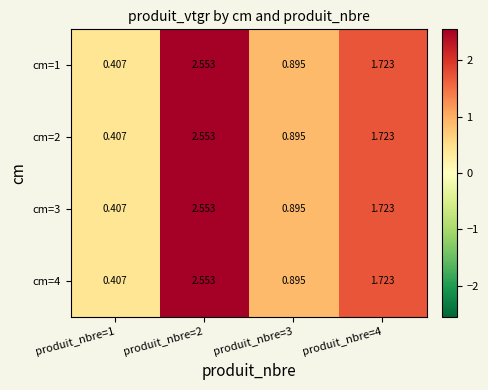

Is the value of cm=2 at produit_nbre=3 greater than the value of cm=1 at produit_nbre=1?

Yes